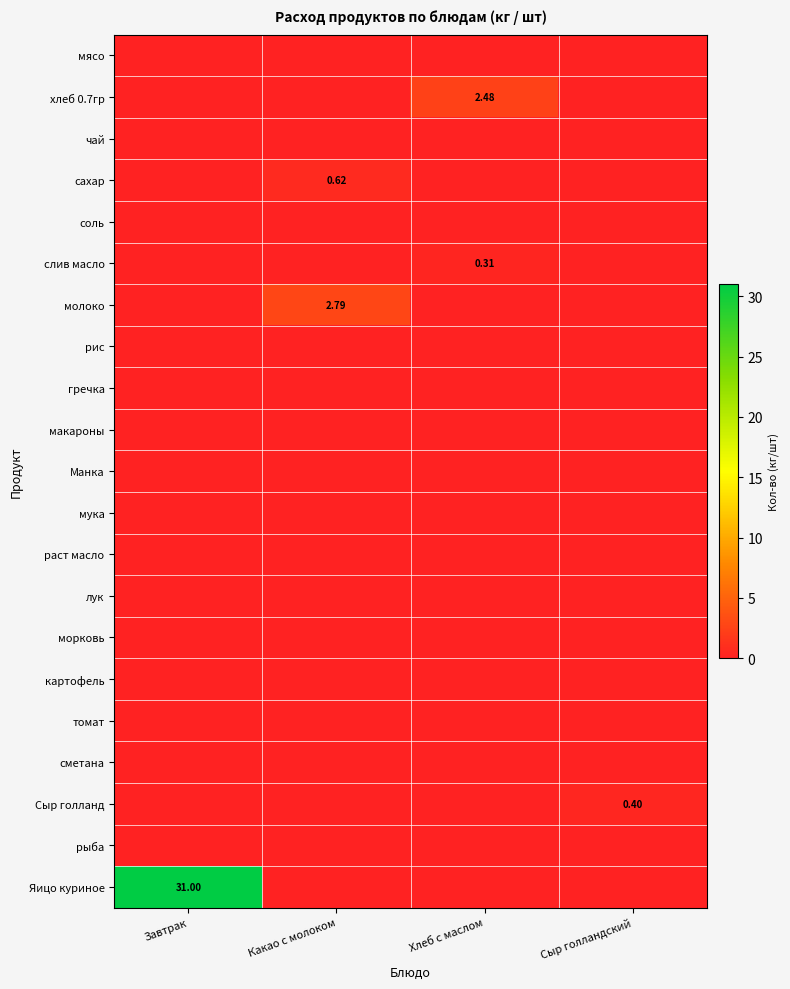

What is the difference between the maximum and minimum values in the Сыр голланд series?

0.4